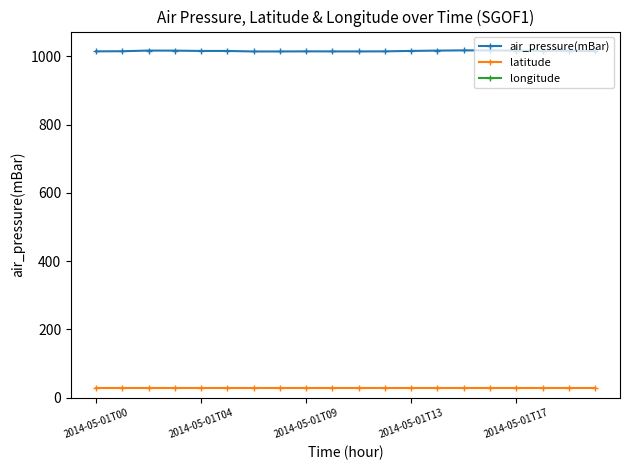

How many lines are shown in the chart?

3